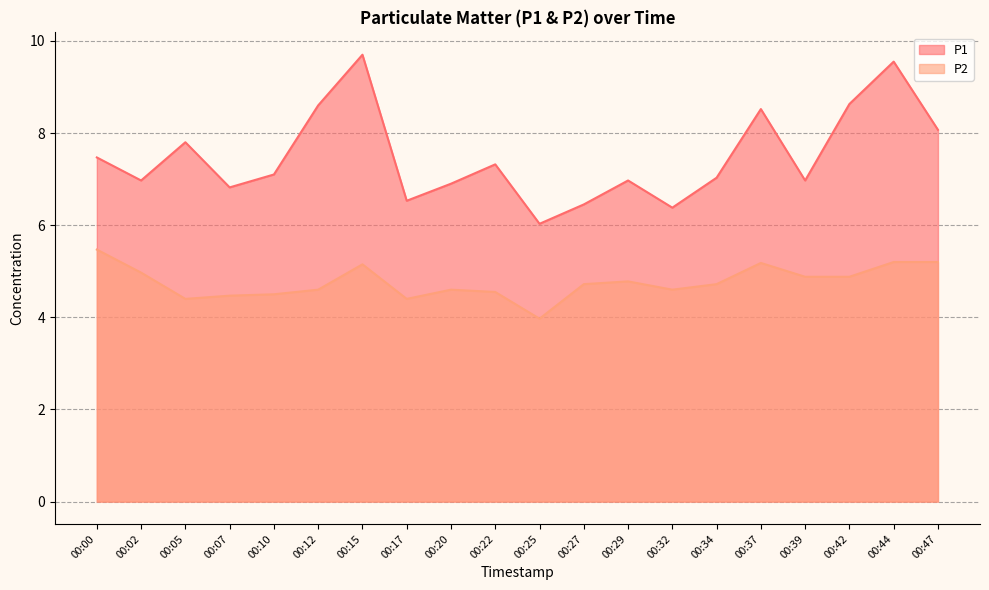

Rank the series at 00:39 from lowest to highest value.

P2, P1